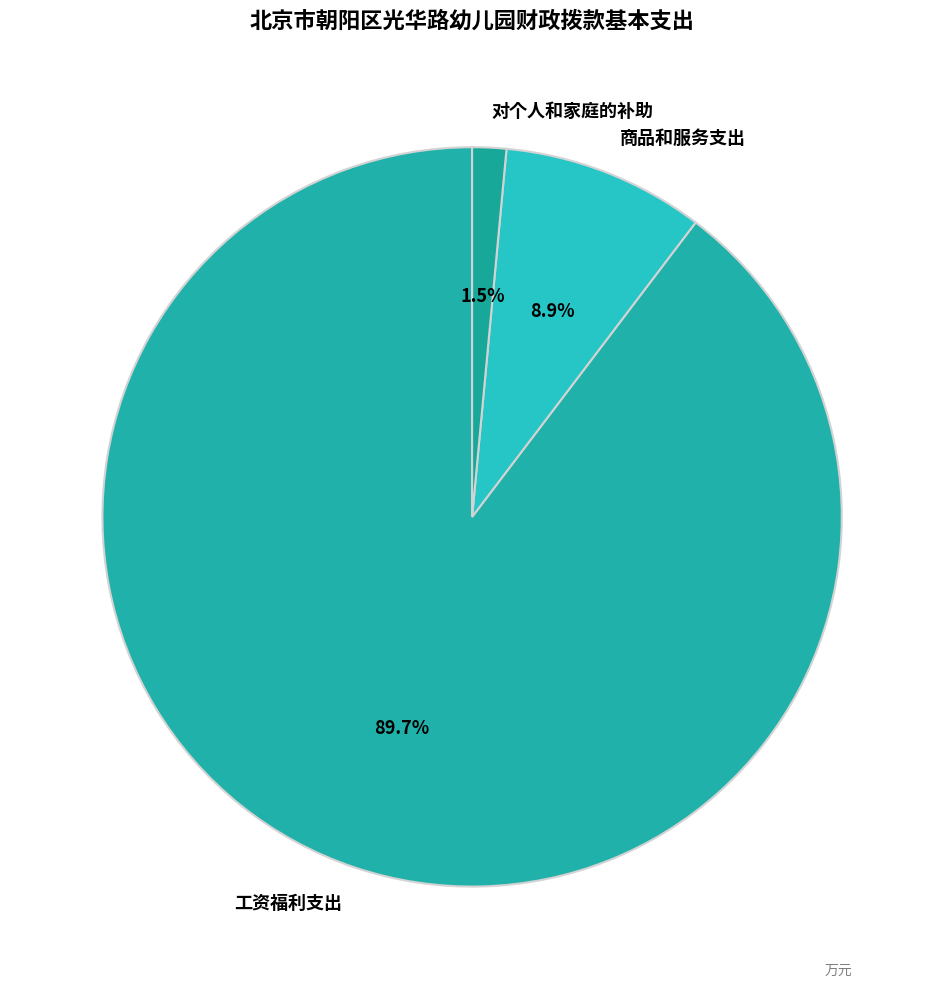

Rank the categories by value from lowest to highest.

对个人和家庭的补助, 商品和服务支出, 工资福利支出